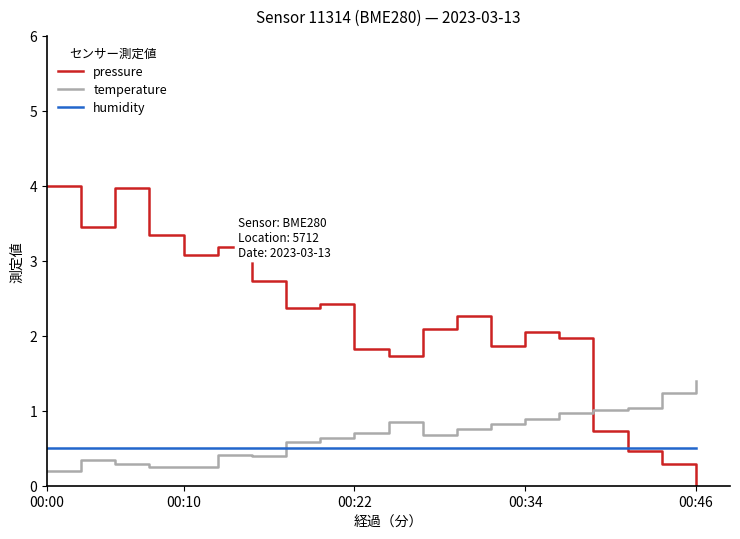

True or false: humidity and temperature cross at least once.

True